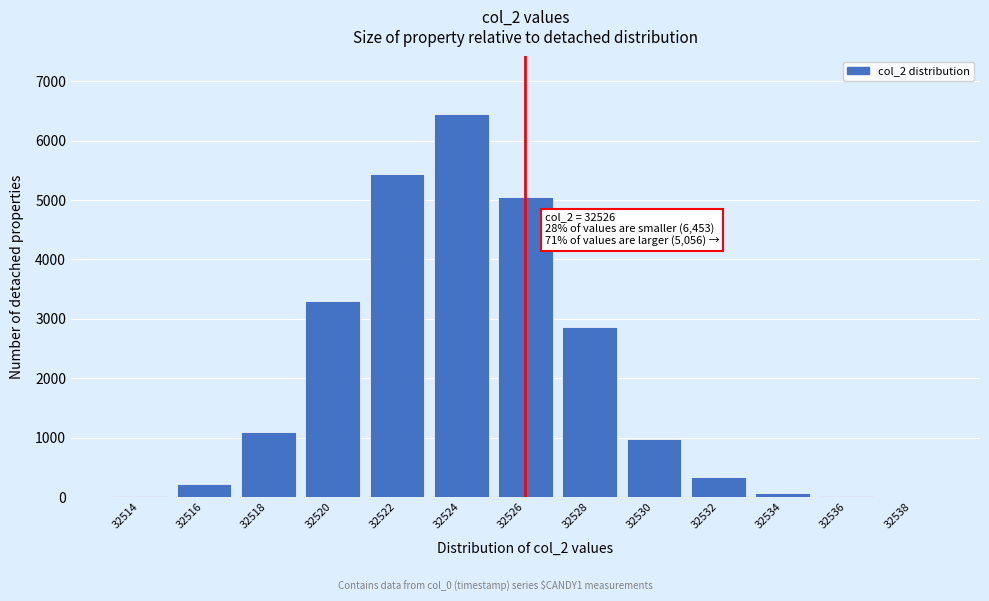

What is the change in value from 32520 to 32532?

-2969